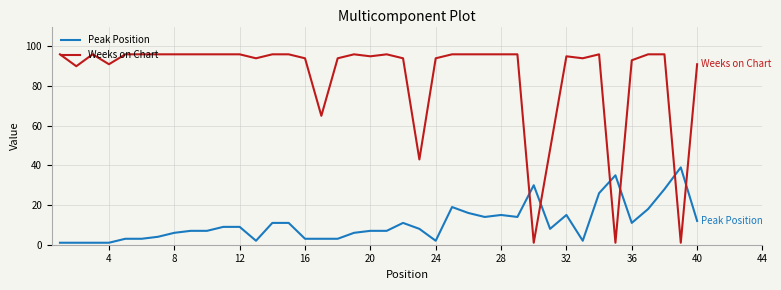

Rank the series by their maximum value, from lowest to highest.

Peak Position, Weeks on Chart